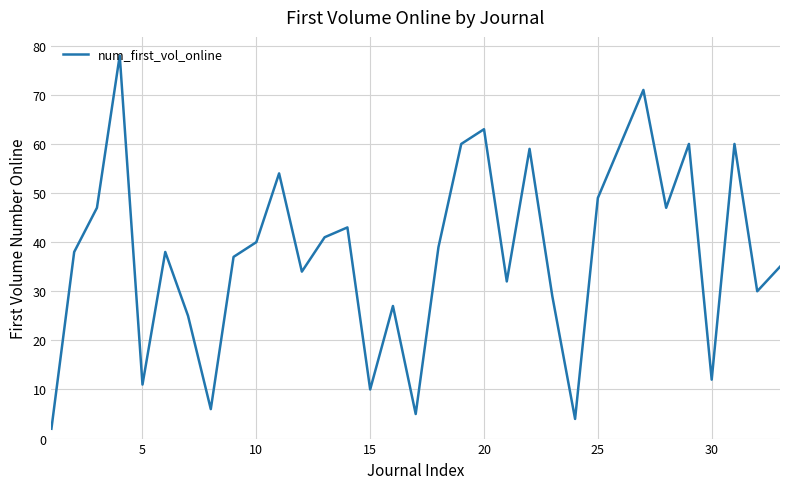

How many interior local peaks (higher than both neighbors) does the data have?

10